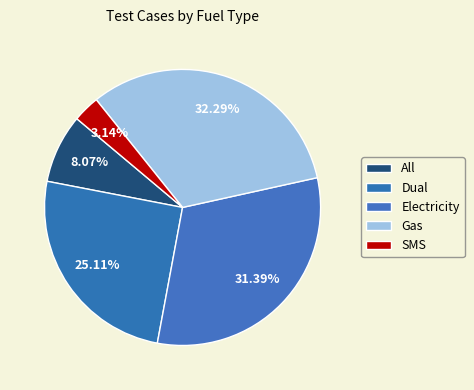

What percentage is NOT represented by Electricity?

68.6%